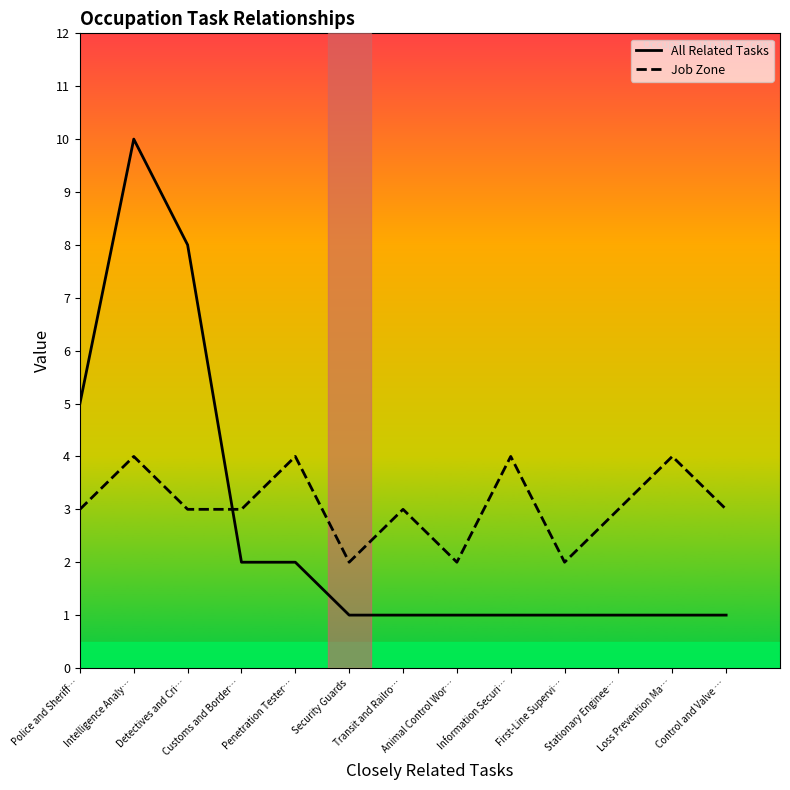

What are all the series names shown in the legend?

All Related Tasks, Job Zone